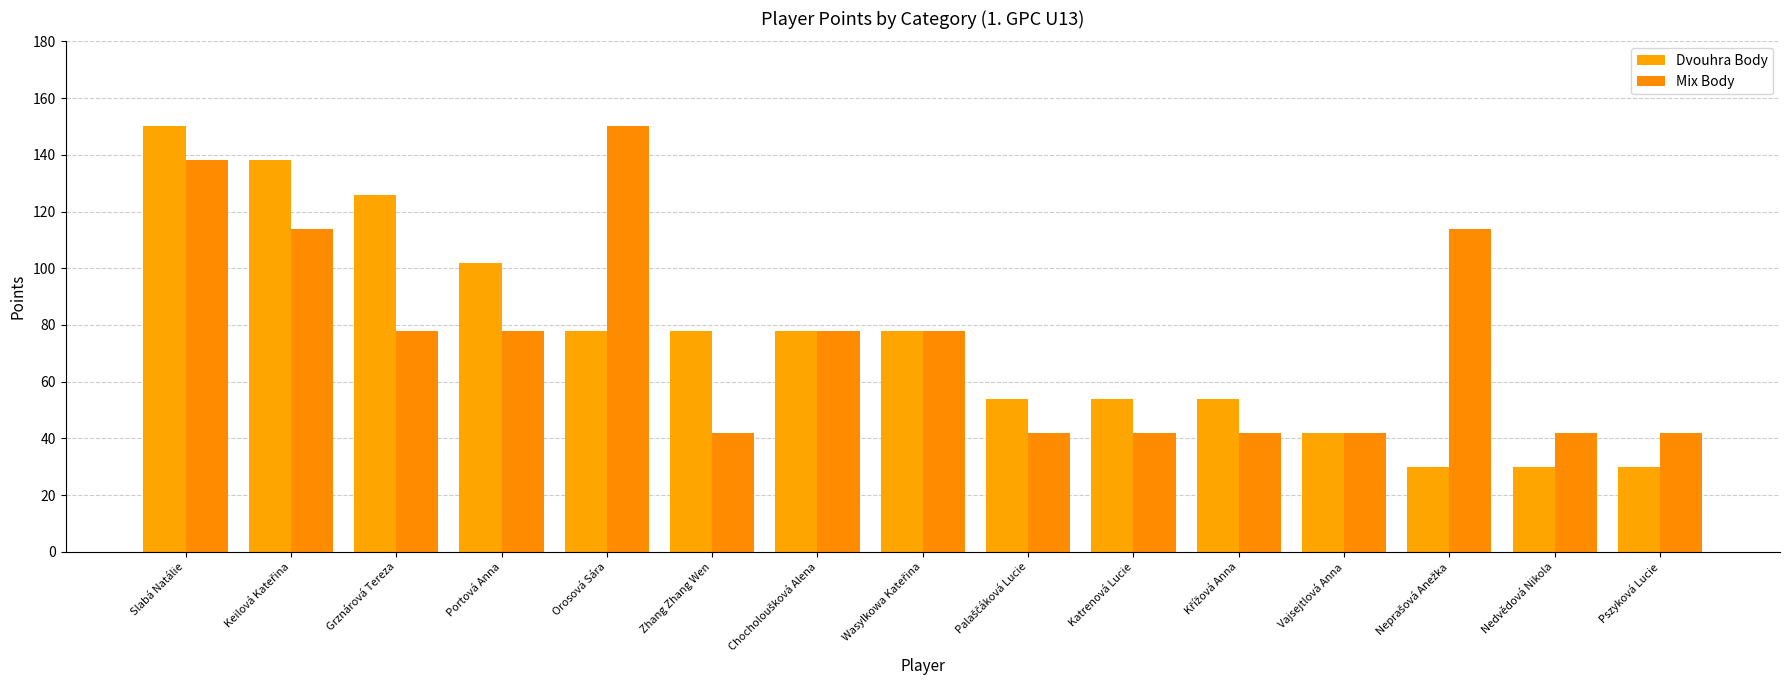

What is the highest value of the Dvouhra Body series?

150